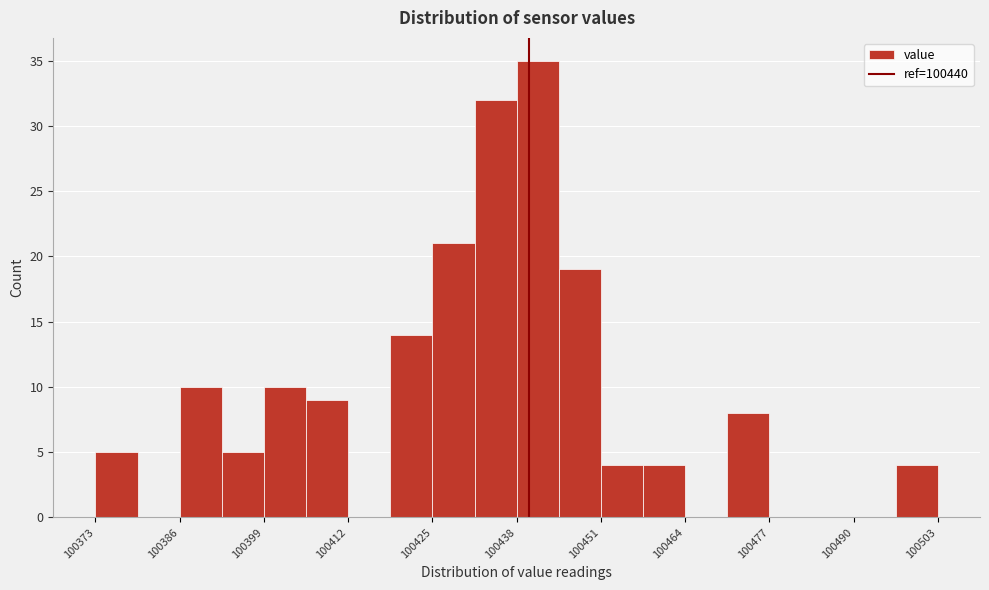

Around what value on the x-axis is the tallest bar? Give the approximate position of its centre, as read against the axis.

100442